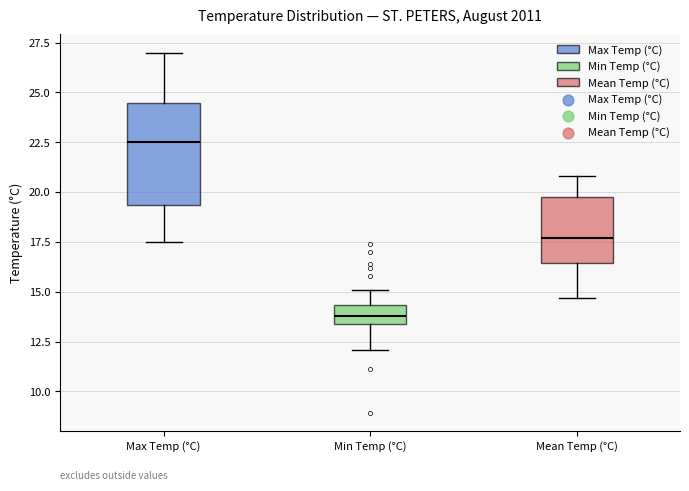

Reading left to right, transcribe this box plot: for each box, give where its median line is, the range the box spans, and where its two whiskers end, as read against the y-axis. The values are not printed on the chart, so give them approximately, as read against the axis.

Max Temp (°C): median 22.5, box 19.5 to 24.5, whiskers 17.5 to 27.0
Min Temp (°C): median 14.0, box 13.5 to 14.5, whiskers 12.0 to 15.0
Mean Temp (°C): median 17.5, box 16.5 to 20.0, whiskers 14.5 to 21.0